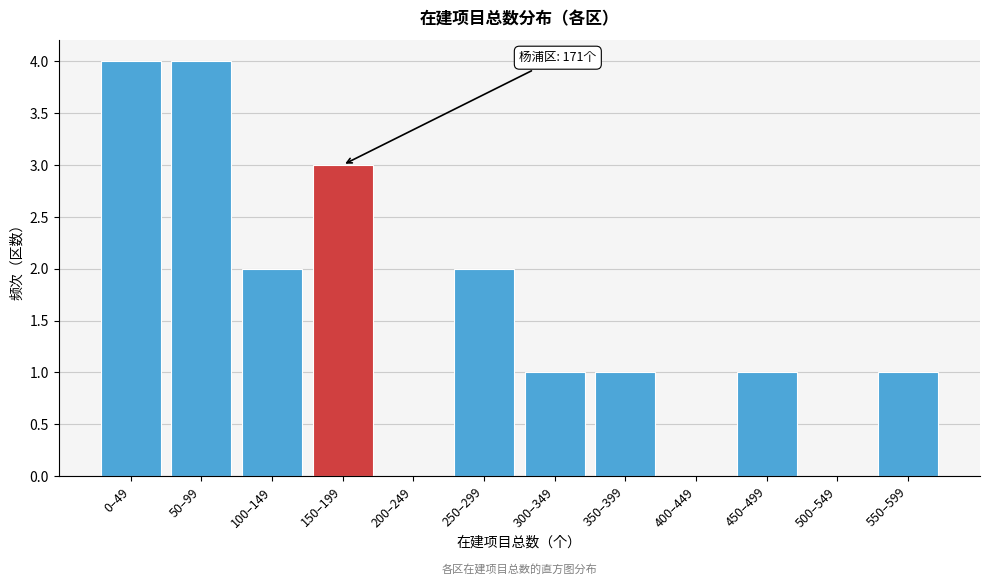

Reading left to right, transcribe all the data shown in this chart.

0–49=4	50–99=4	100–149=2	150–199=3	200–249=0	250–299=2	300–349=1	350–399=1	400–449=0	450–499=1	500–549=0	550–599=1